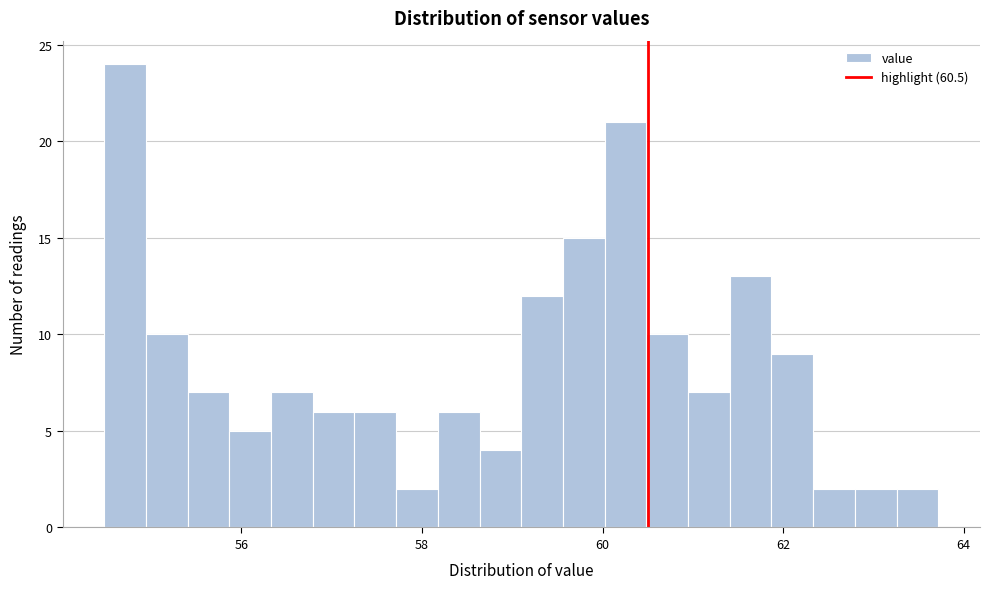

Read against the x-axis, roughly where is the centre of the tallest bar?

54.8